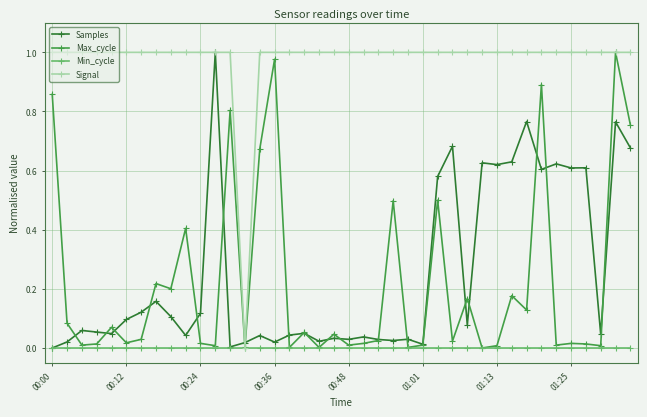

True or false: Samples has more than 1 points higher than both neighbors.

True